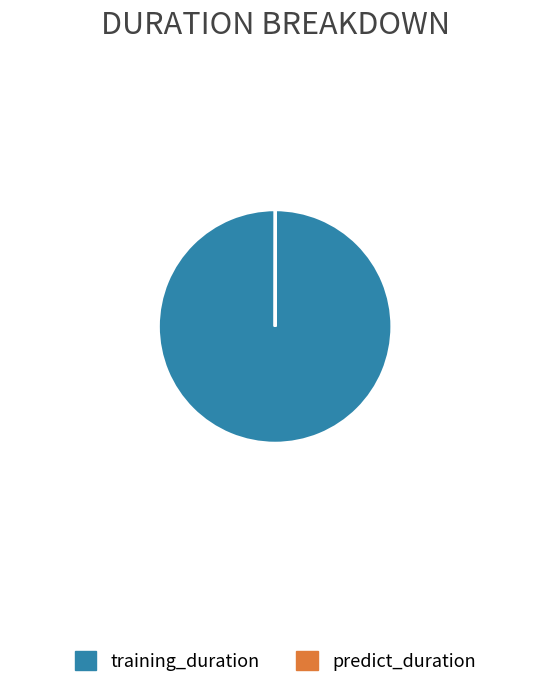

True or false: training_duration accounts for 86% of the total.

False